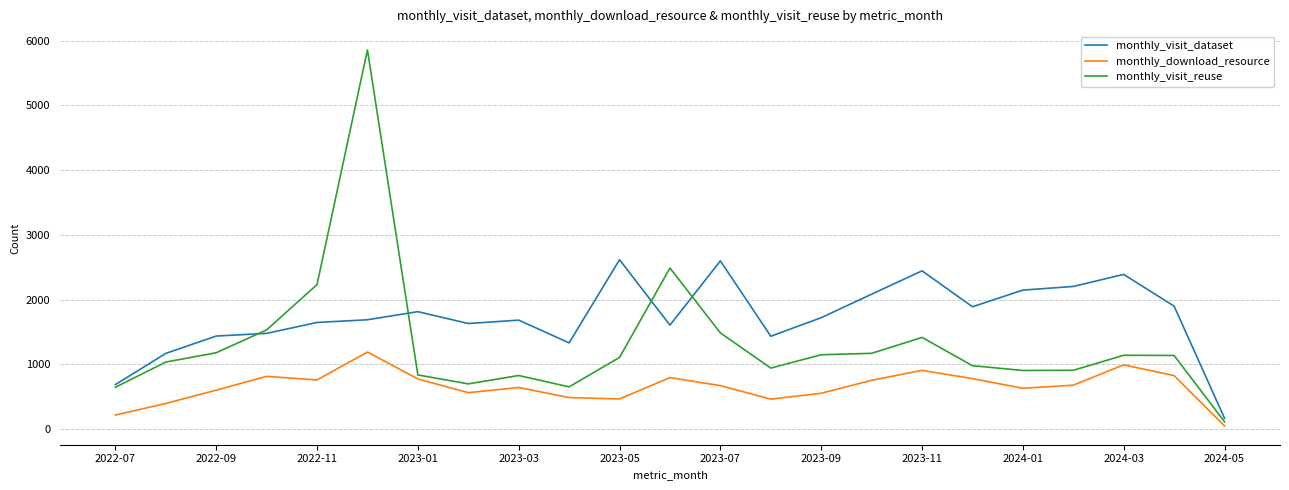

Rank the series by their maximum value, from lowest to highest.

monthly_download_resource, monthly_visit_dataset, monthly_visit_reuse